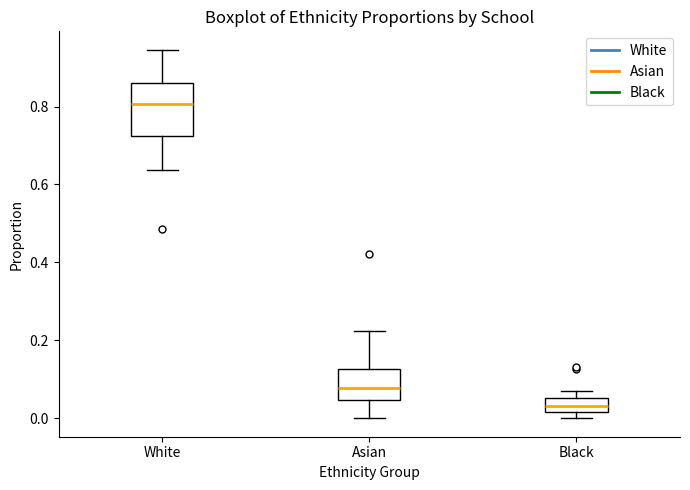

Reading left to right, read every box against the y-axis: the position of its median line, the range the box covers, and the ends of its whiskers. The values are not printed on the chart, so give them approximately, as read against the axis.

White: median 0.80, box 0.72 to 0.86, whiskers 0.64 to 0.94
Asian: median 0.08, box 0.04 to 0.12, whiskers 0.00 to 0.22
Black: median 0.04, box 0.02 to 0.06, whiskers 0.00 to 0.06 (just above the box's upper edge)